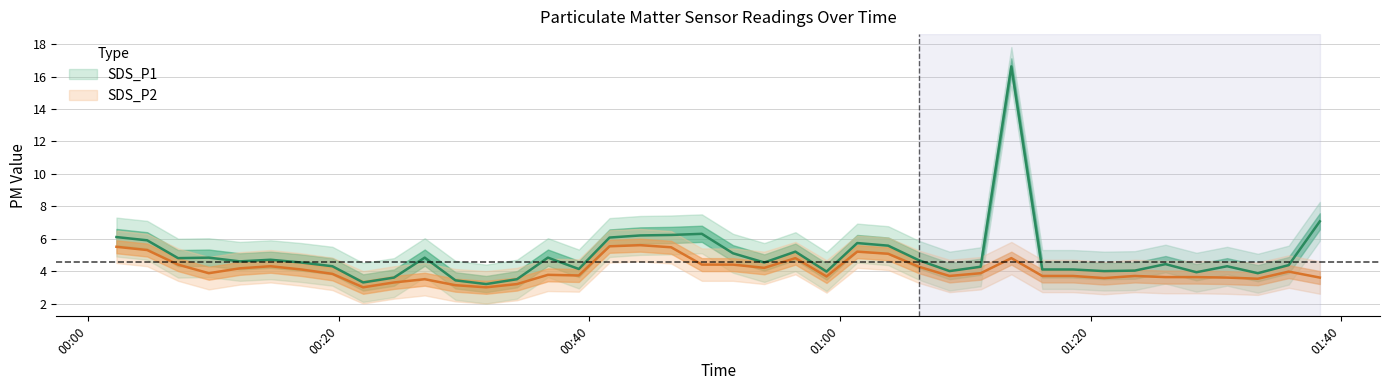

How many data points in SDS_P2 are above 3?

38